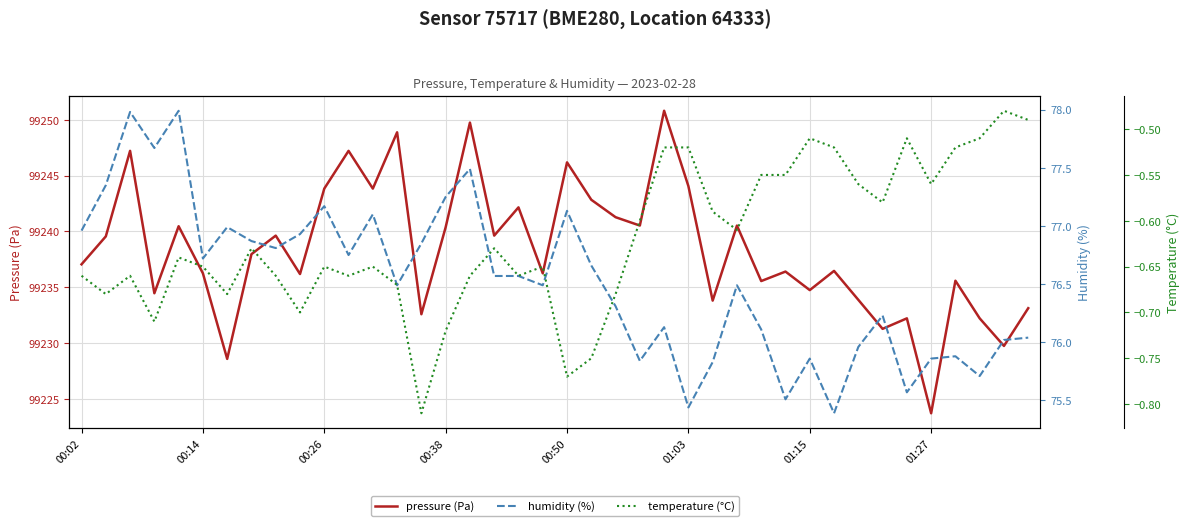

At which label does humidity (%) first exceed 76?

00:02